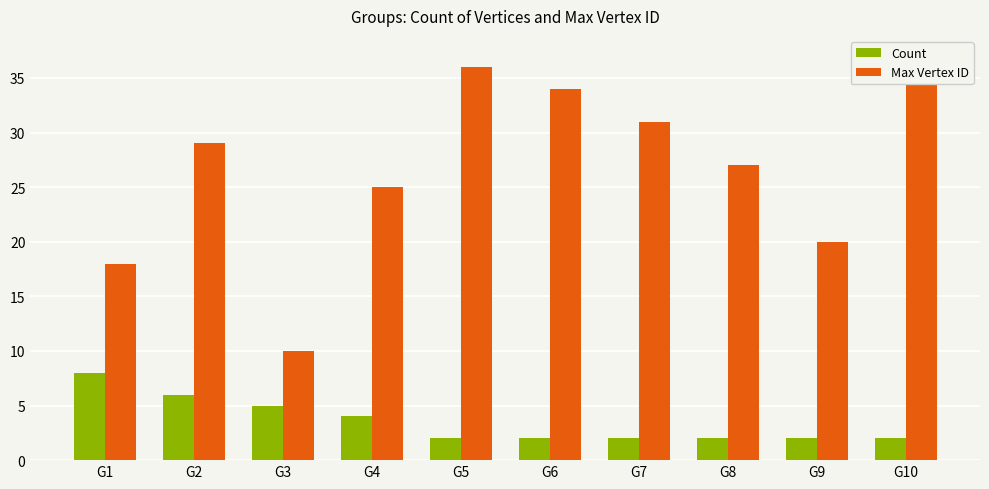

What is the sum of all Max Vertex ID values?

267